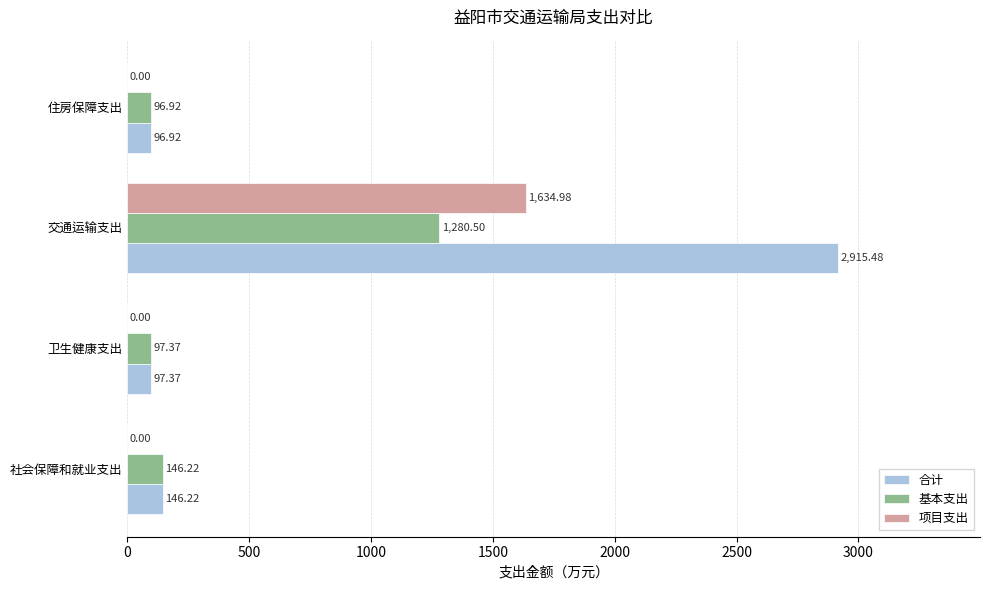

Which series has the largest total across all categories?

合计